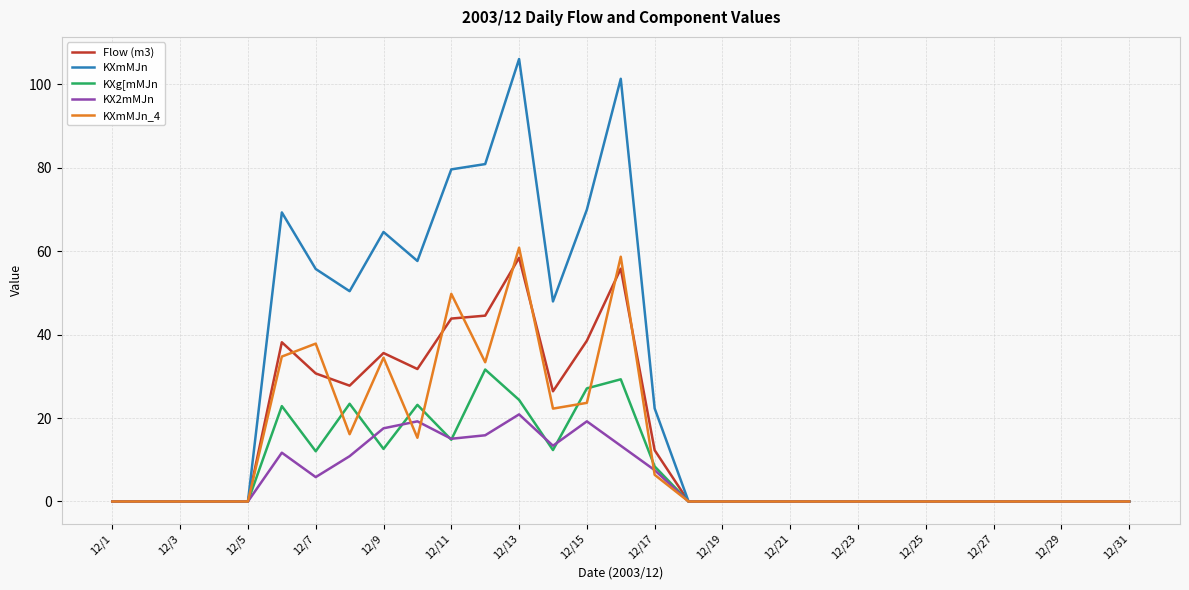

What is the maximum value for KXmMJn?

106.0